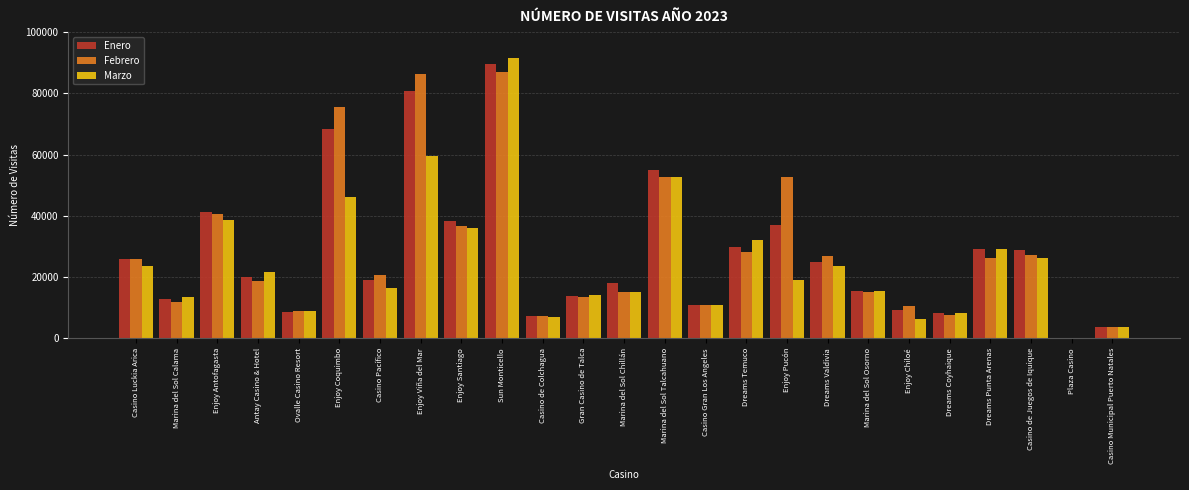

At which label is Febrero closest to 43520?

Enjoy Antofagasta